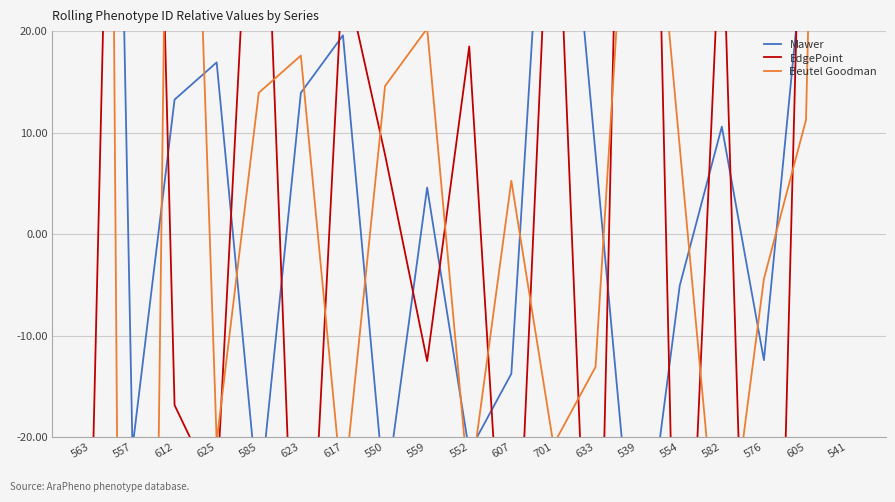

What is the approximate value of Mawer at 607?

-13.7